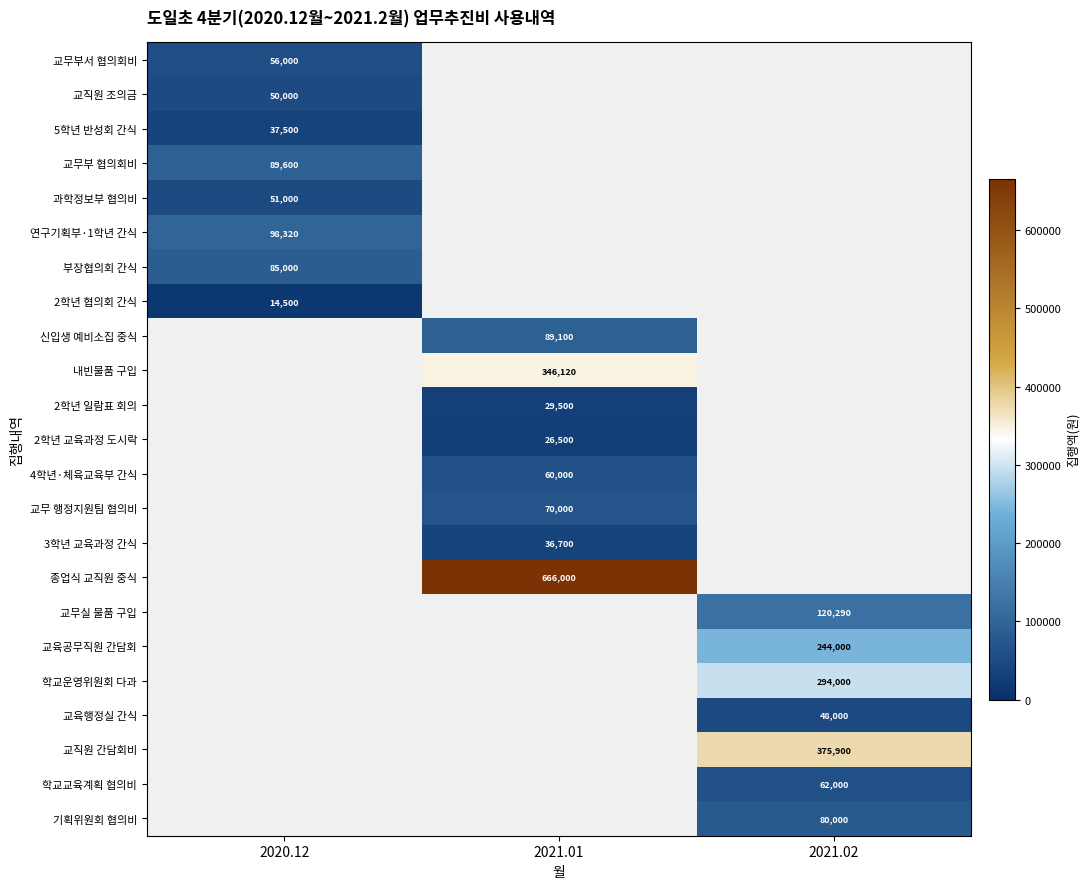

True or false: 4학년·체육교육부 간식 has a value of 39658 at 2021.01.

False